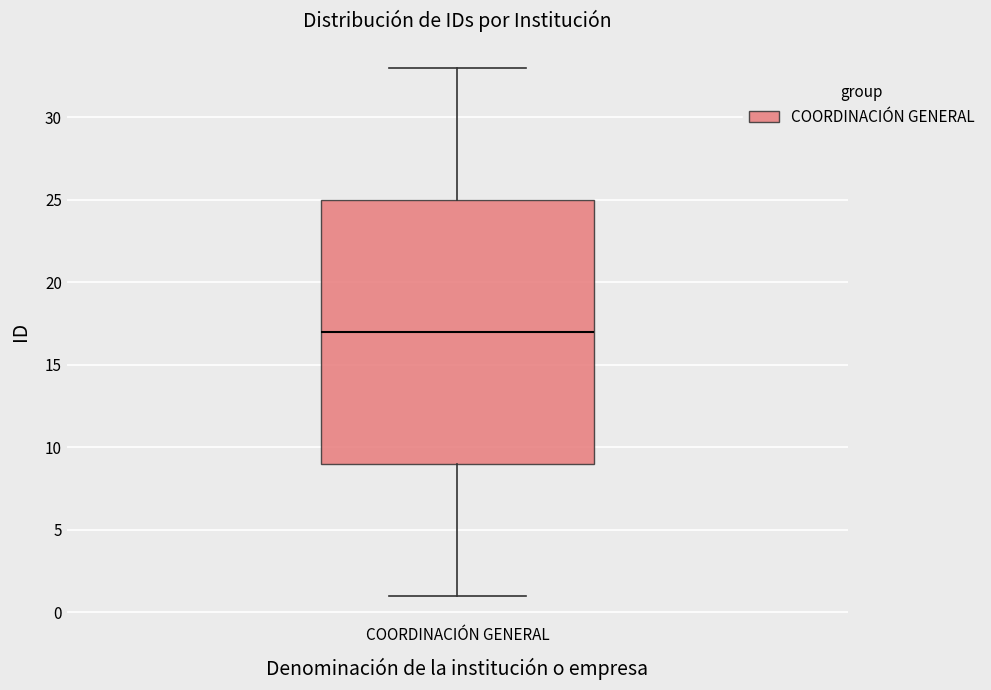

Transcribe this box plot: give where the median line is, the range the box spans, and where the two whiskers end, as read against the y-axis. The values are not printed on the chart, so give them approximately, as read against the axis.

median 17, box 9 to 25, whiskers 1 to 33